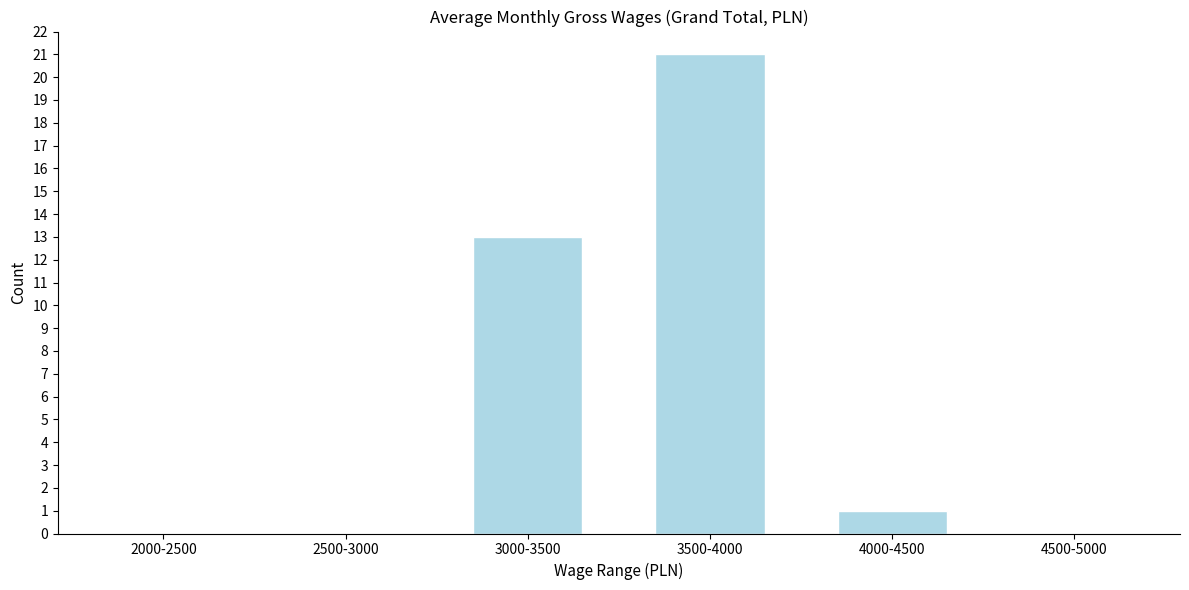

Reading left to right, what are all the values shown in this chart?

2000-2500=0	2500-3000=0	3000-3500=13	3500-4000=21	4000-4500=1	4500-5000=0